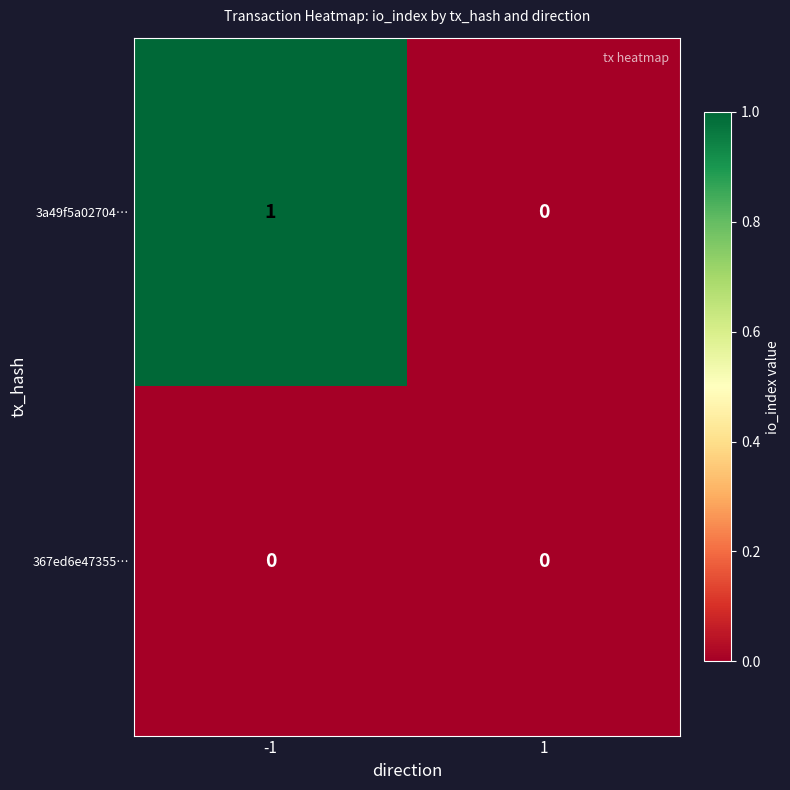

Rank the series by their maximum value, from lowest to highest.

367ed6e47355…, 3a49f5a02704…